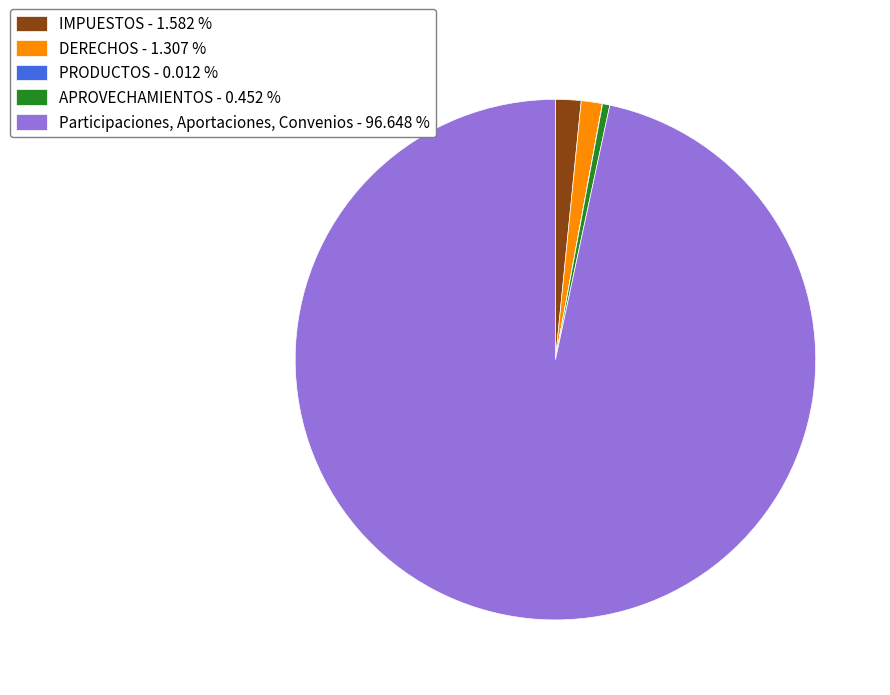

Does any single category account for the majority?

Yes